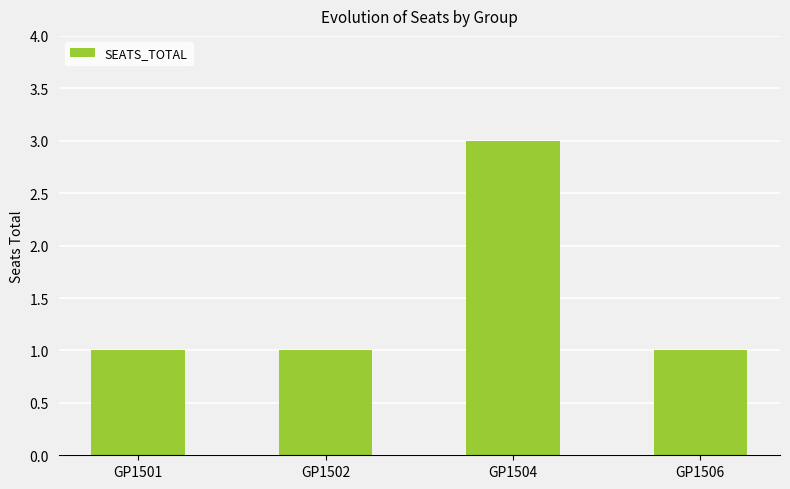

Reading right to left, what are all the values shown in this chart?

1	3	1	1